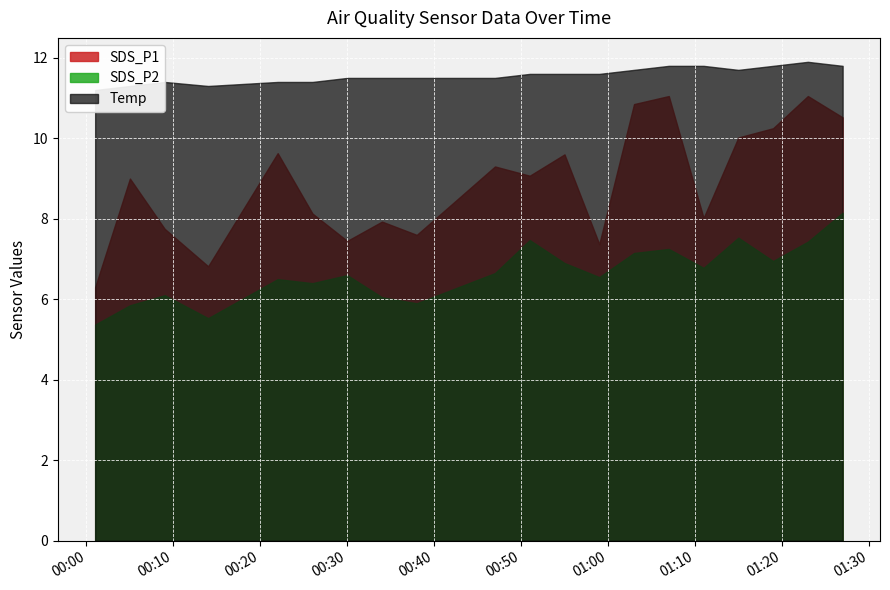

What are all the series names shown in the legend?

SDS_P1, SDS_P2, Temp